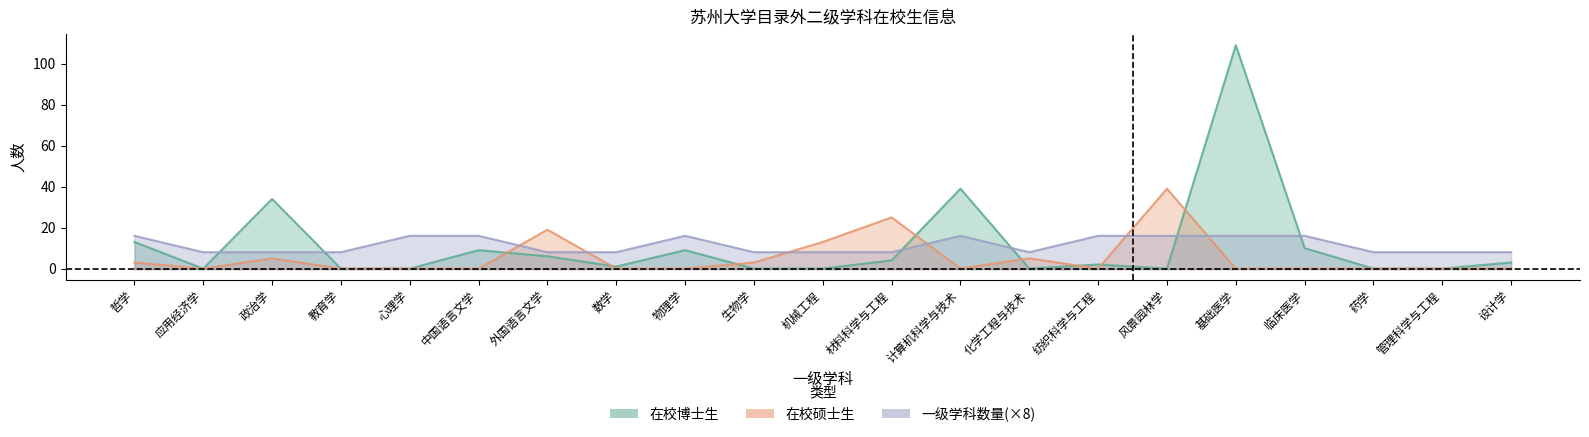

Which has a higher value, 物理学 or 化学工程与技术?

物理学